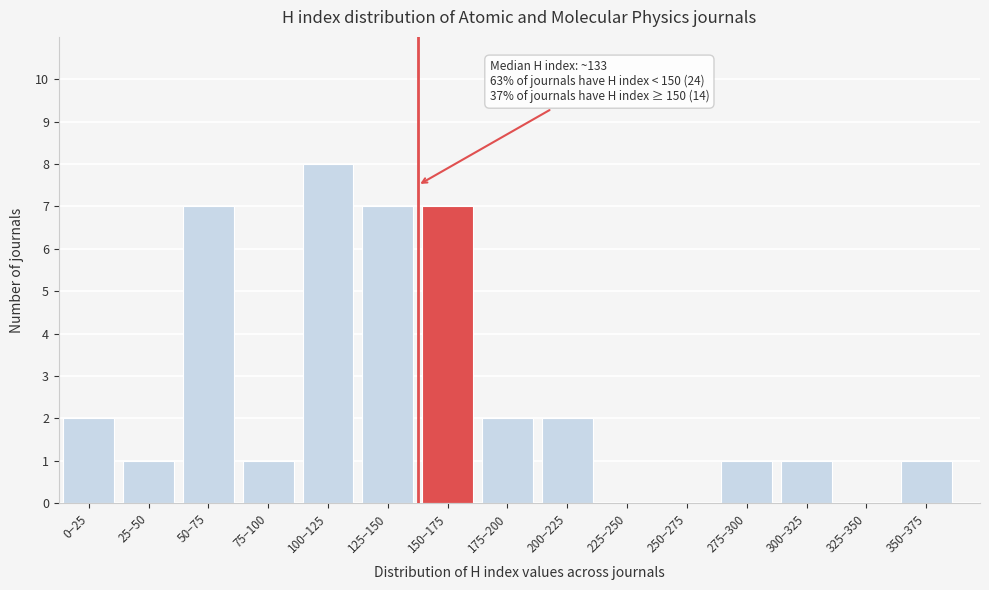

Reading left to right, what are all the values shown in this chart?

0−25=2	25−50=1	50−75=7	75−100=1	100−125=8	125−150=7	150−175=7	175−200=2	200−225=2	225−250=0	250−275=0	275−300=1	300−325=1	325−350=0	350−375=1